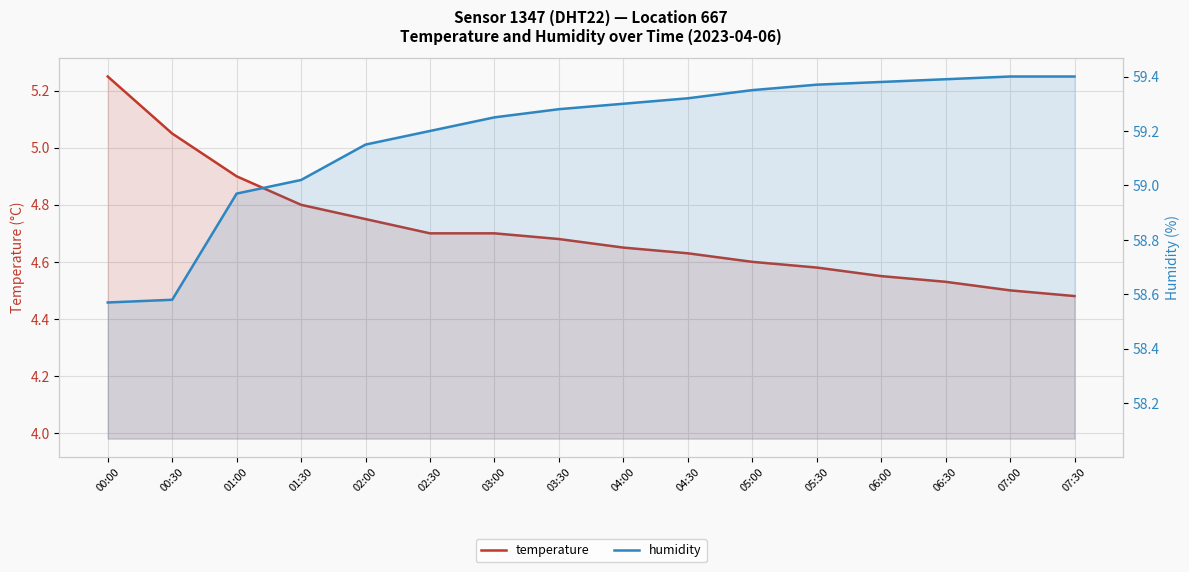

True or false: temperature has more than 0 points higher than both neighbors.

False